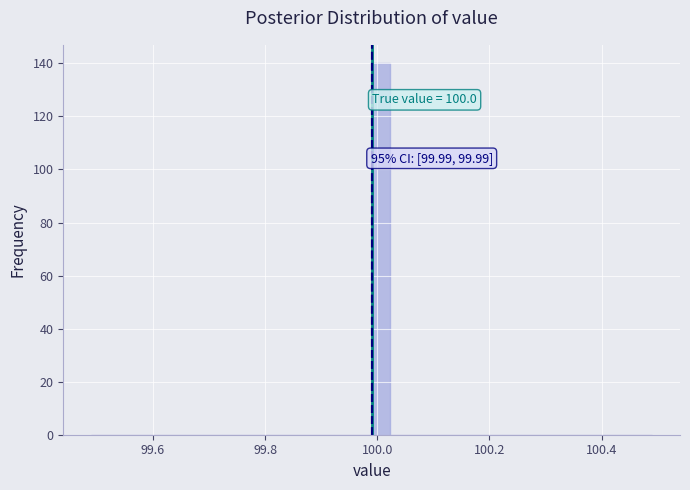

Around what value on the x-axis is the tallest bar? Give the approximate position of its centre, as read against the axis.

100.00